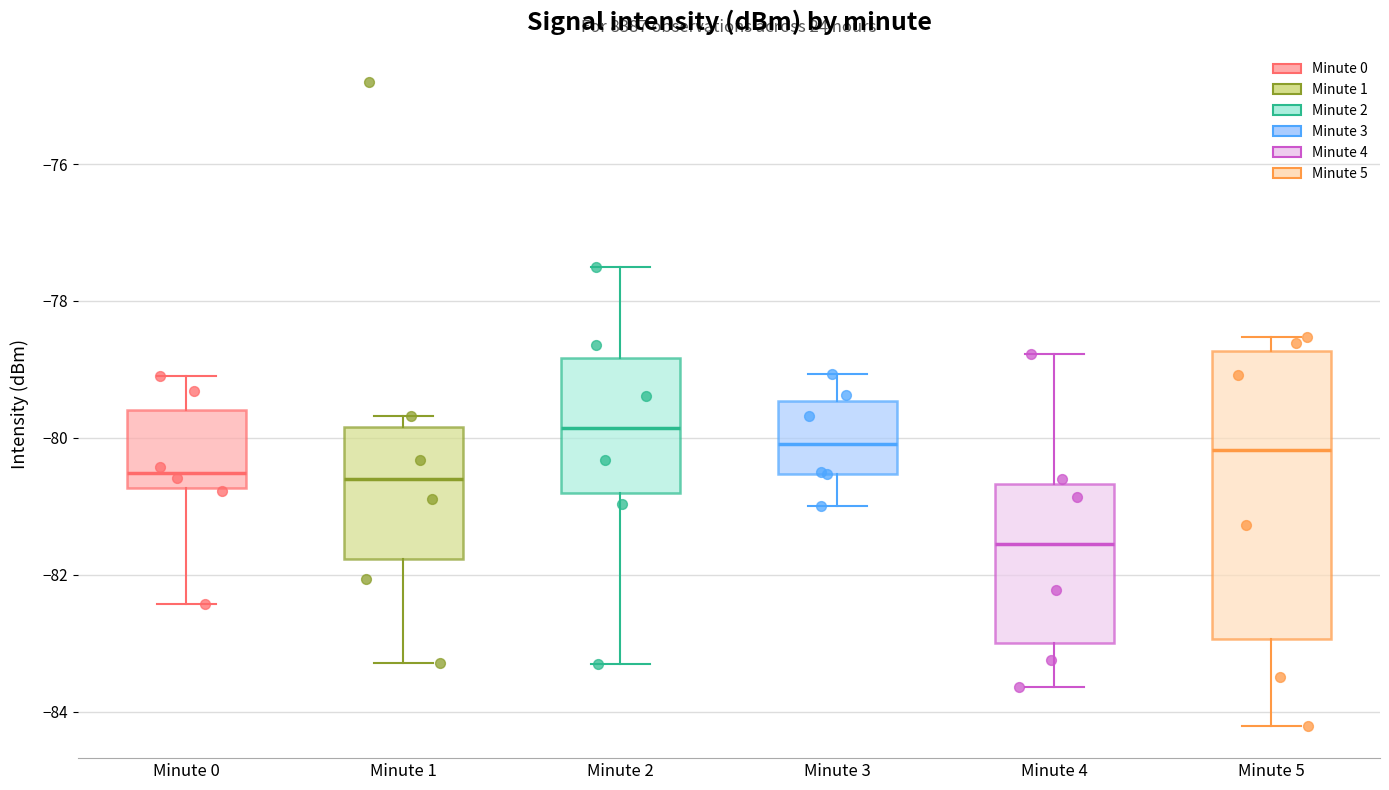

Which box's median line is the highest?

Minute 2